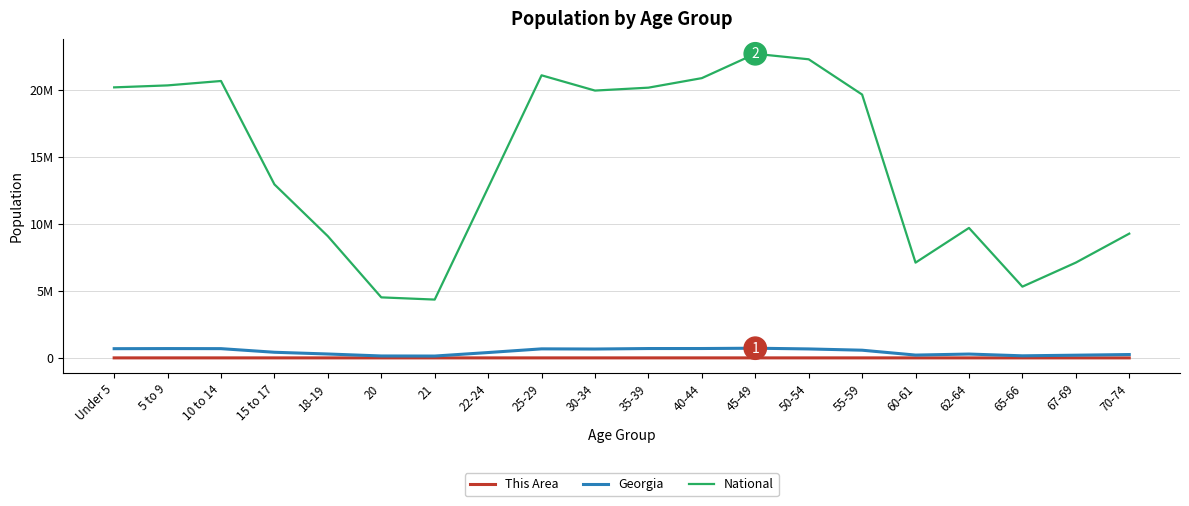

Does the chart have visible grid lines?

Yes